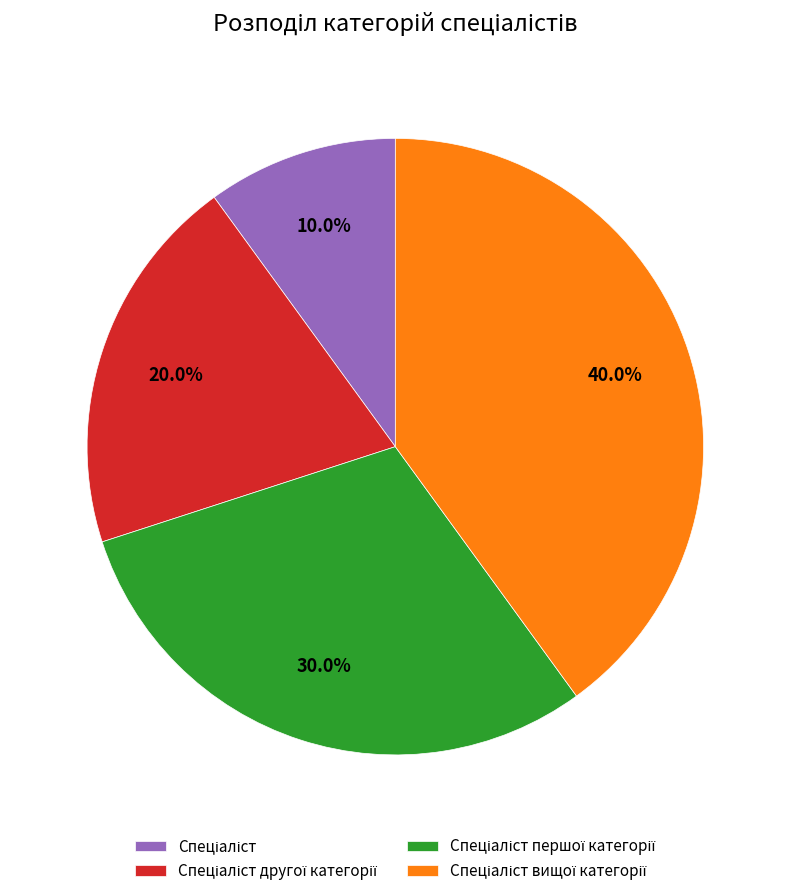

Does any single category account for the majority?

No